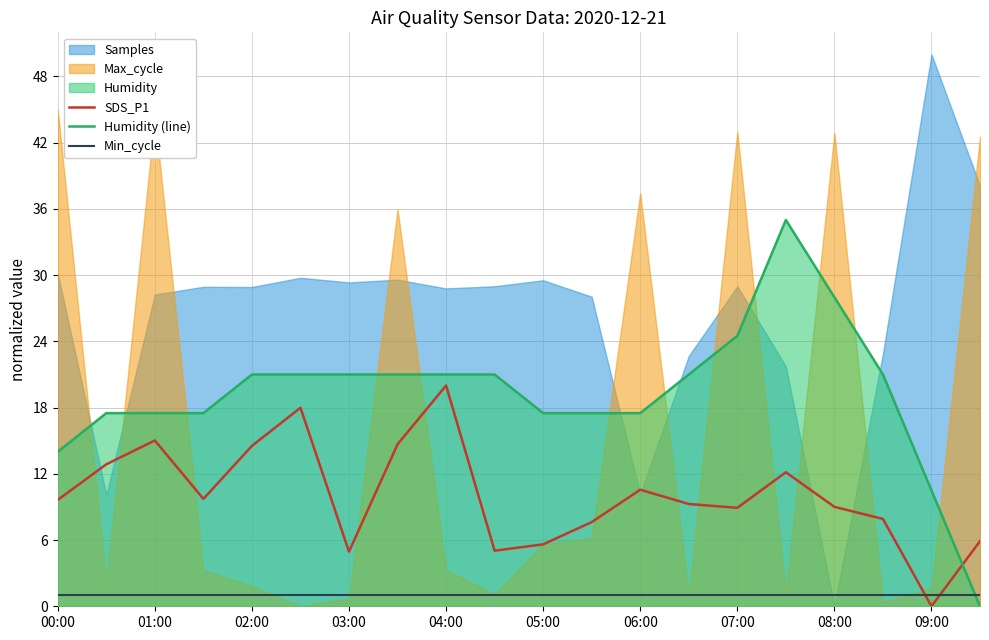

Is it true that Min_cycle equals 1.0 at 09:00?

True